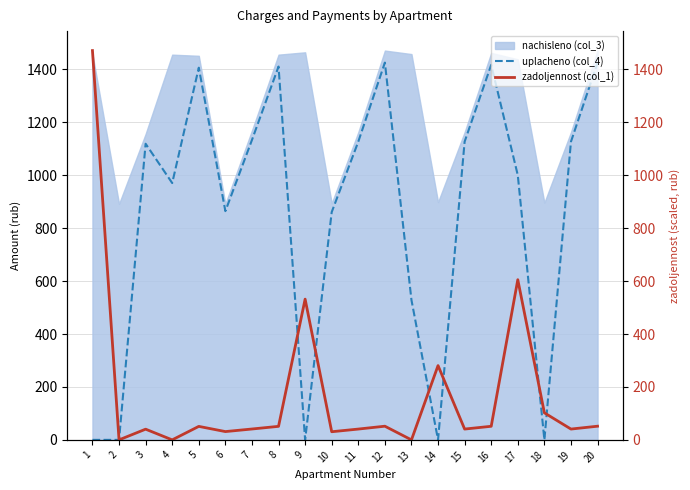

What is the difference between the maximum and minimum values in the uplacheno (col_4) series?

1425.5